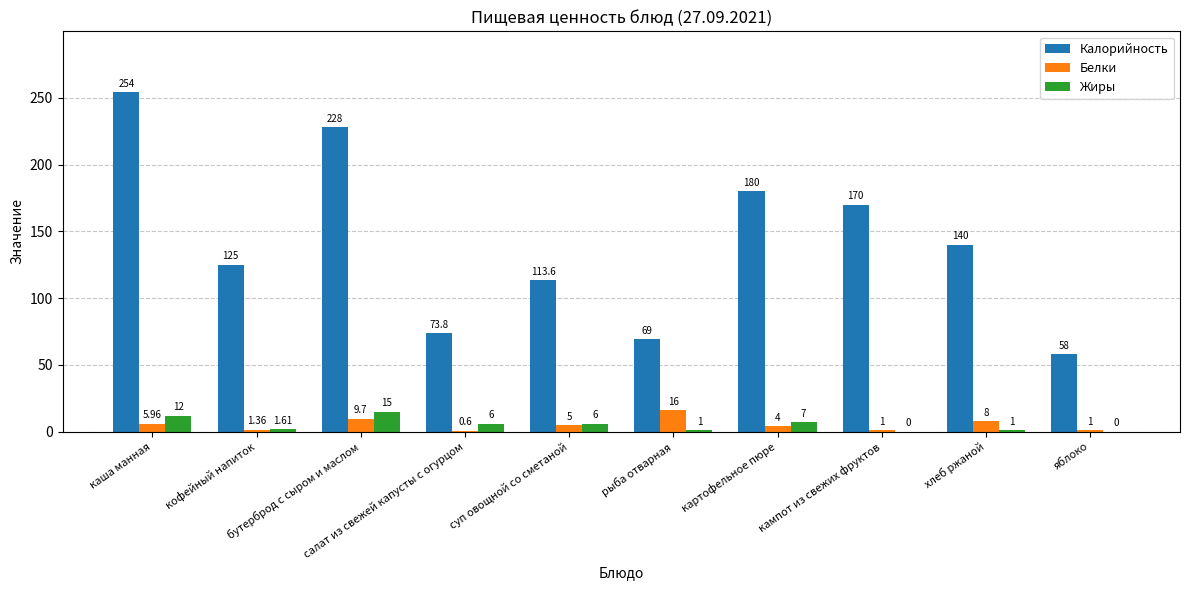

How many series are shown in this chart?

3